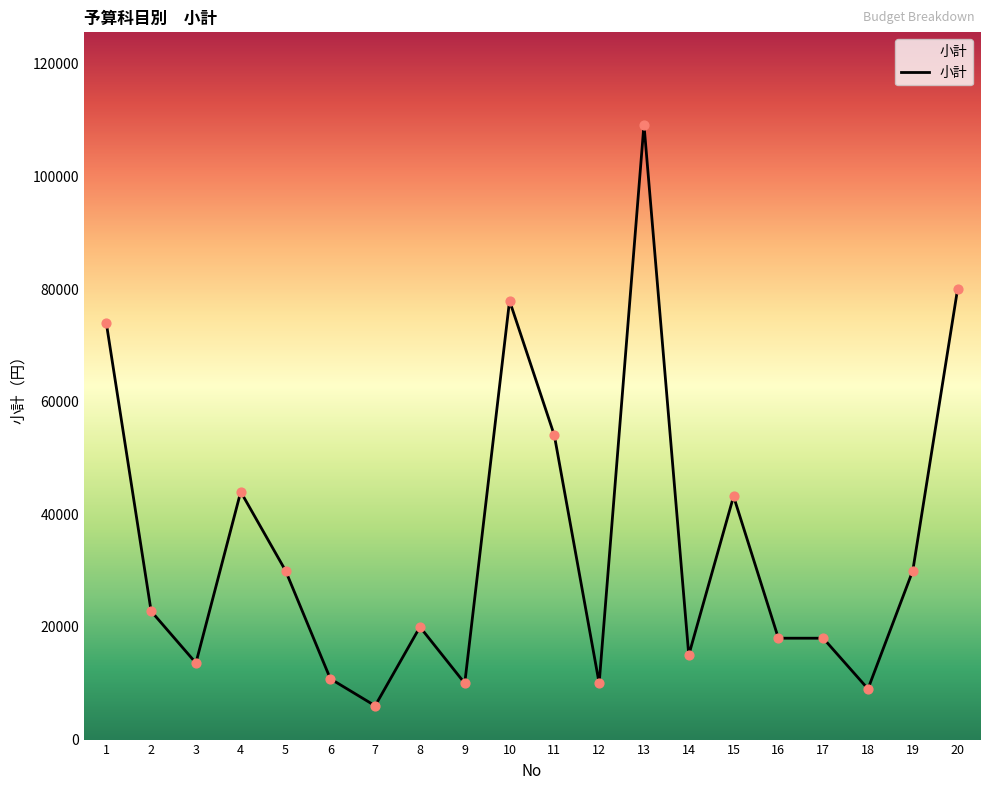

Approximately how many times larger is the value at 8 compared to 19?

0.7